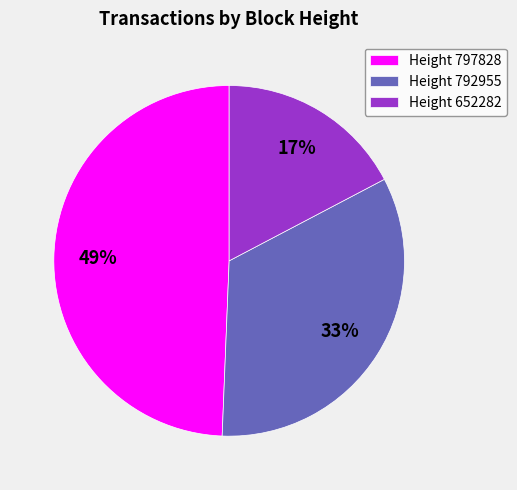

Does Height 797828 account for over 50% of the chart?

No